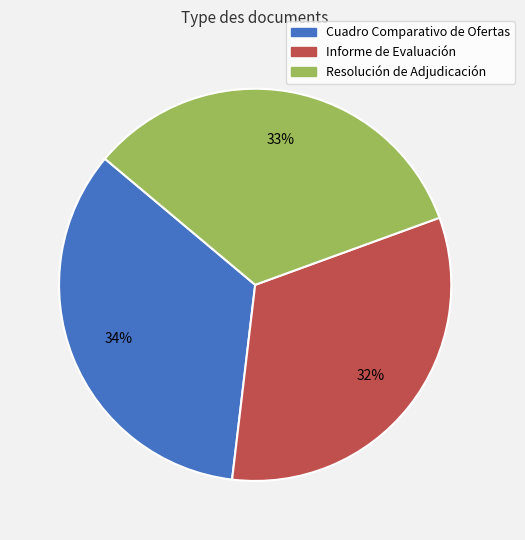

True or false: Informe de Evaluación accounts for 32% of the total.

True